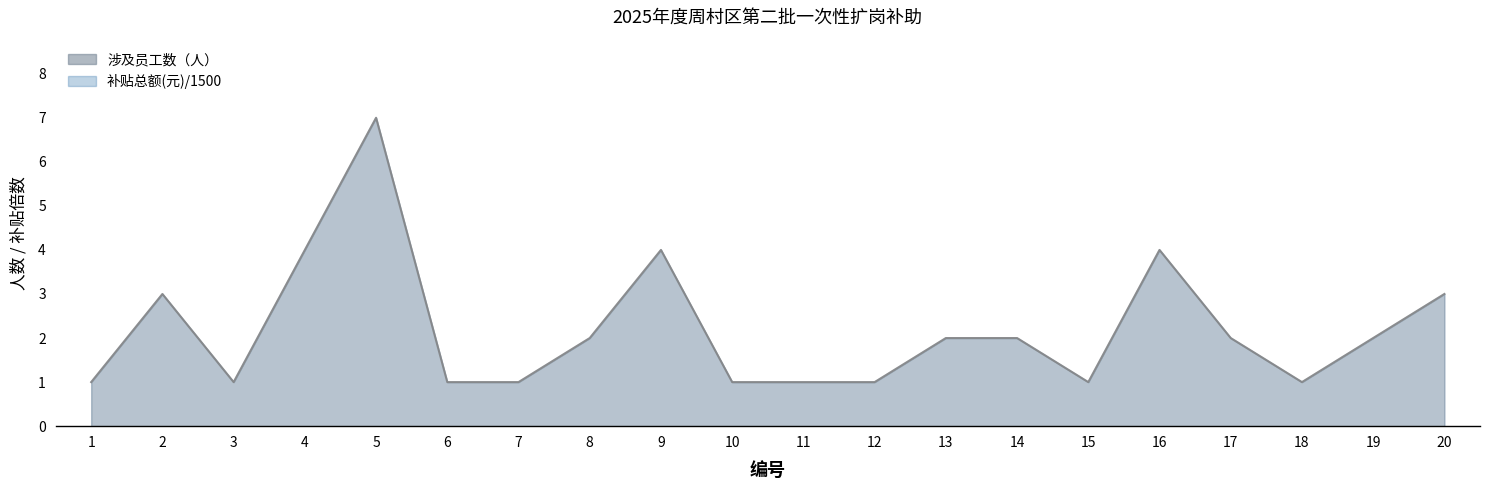

Reading right to left, list all the values displayed in this chart.

涉及员工数（人）: 20=3	19=2	18=1	17=2	16=4	15=1	14=2	13=2	12=1	11=1	10=1	9=4	8=2	7=1	6=1	5=7	4=4	3=1	2=3	1=1
补贴总额(元): 20=3	19=2	18=1	17=2	16=4	15=1	14=2	13=2	12=1	11=1	10=1	9=4	8=2	7=1	6=1	5=7	4=4	3=1	2=3	1=1